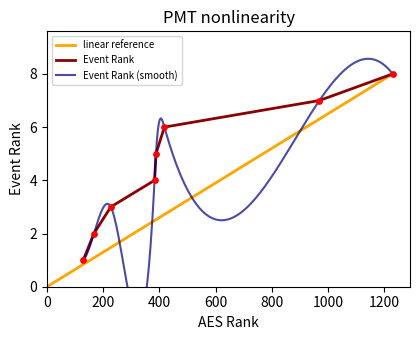

What is the maximum value for Event Rank?

8